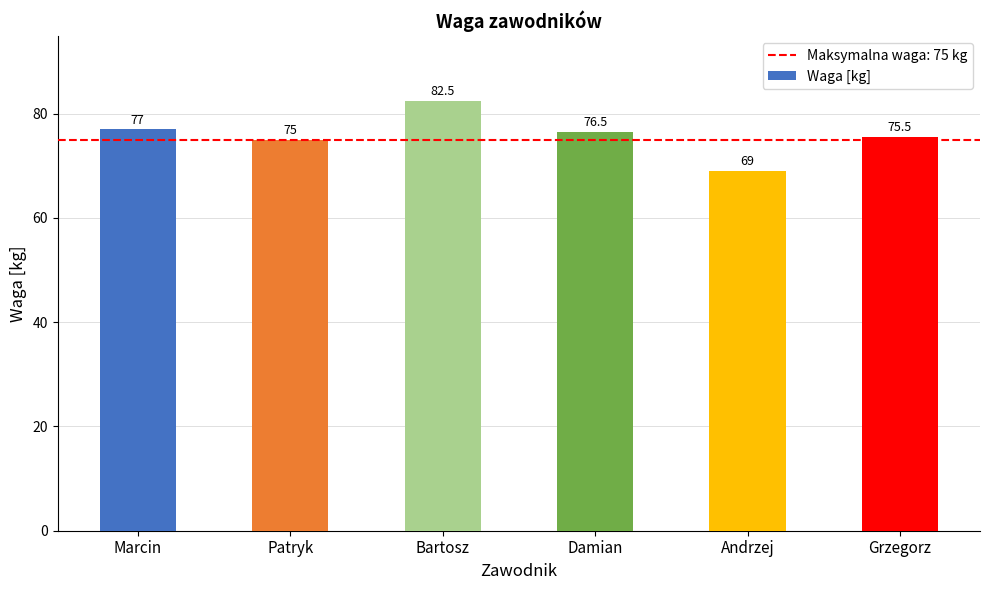

What is the difference between the maximum and minimum values?

13.5